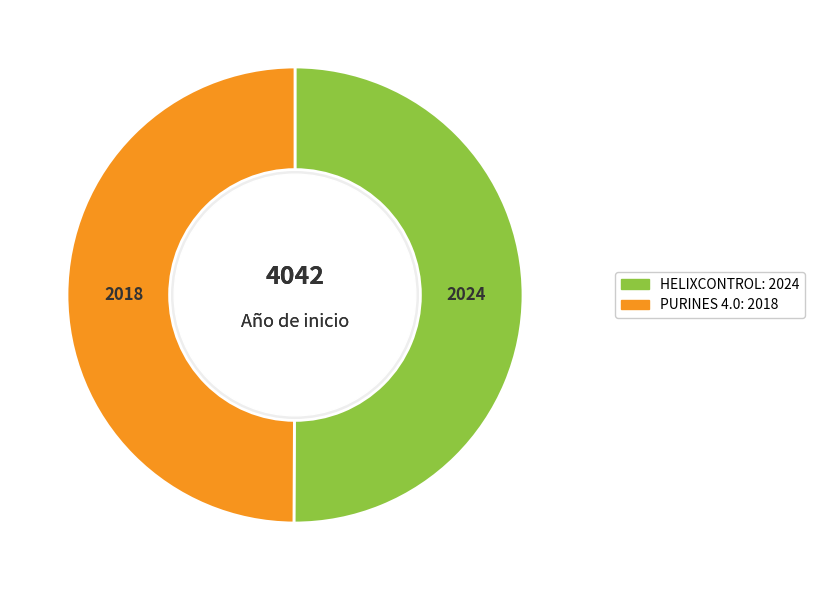

Count the number of slices in the pie.

2